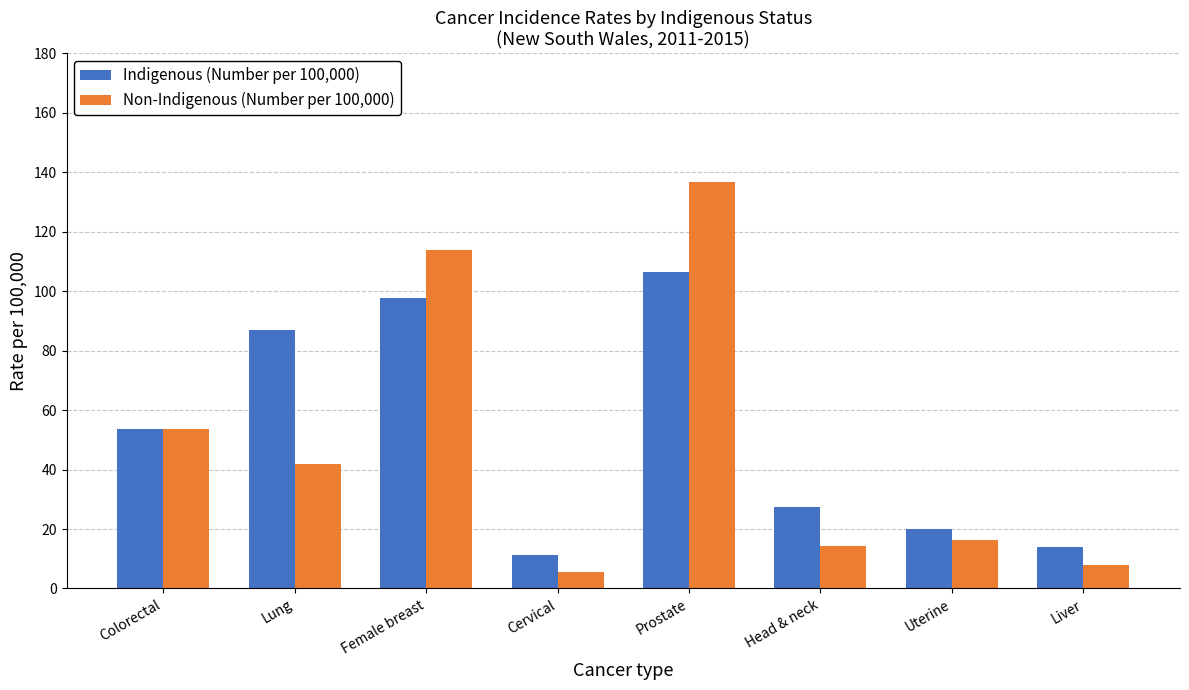

The Indigenous (Number per 100,000) series shows 43.5 at Head & neck. True or false?

False